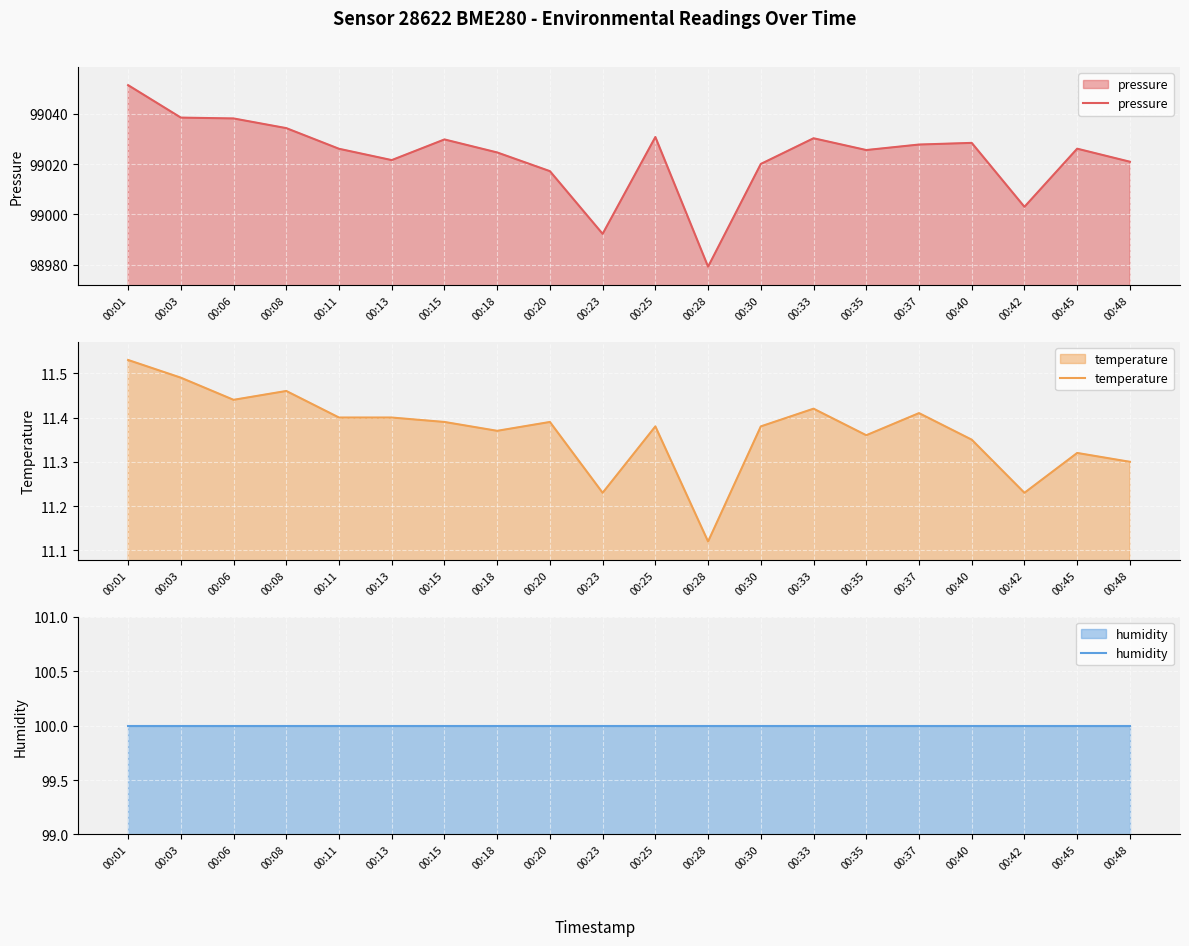

True or false: pressure has a value of 99025.6 at 00:35.

True